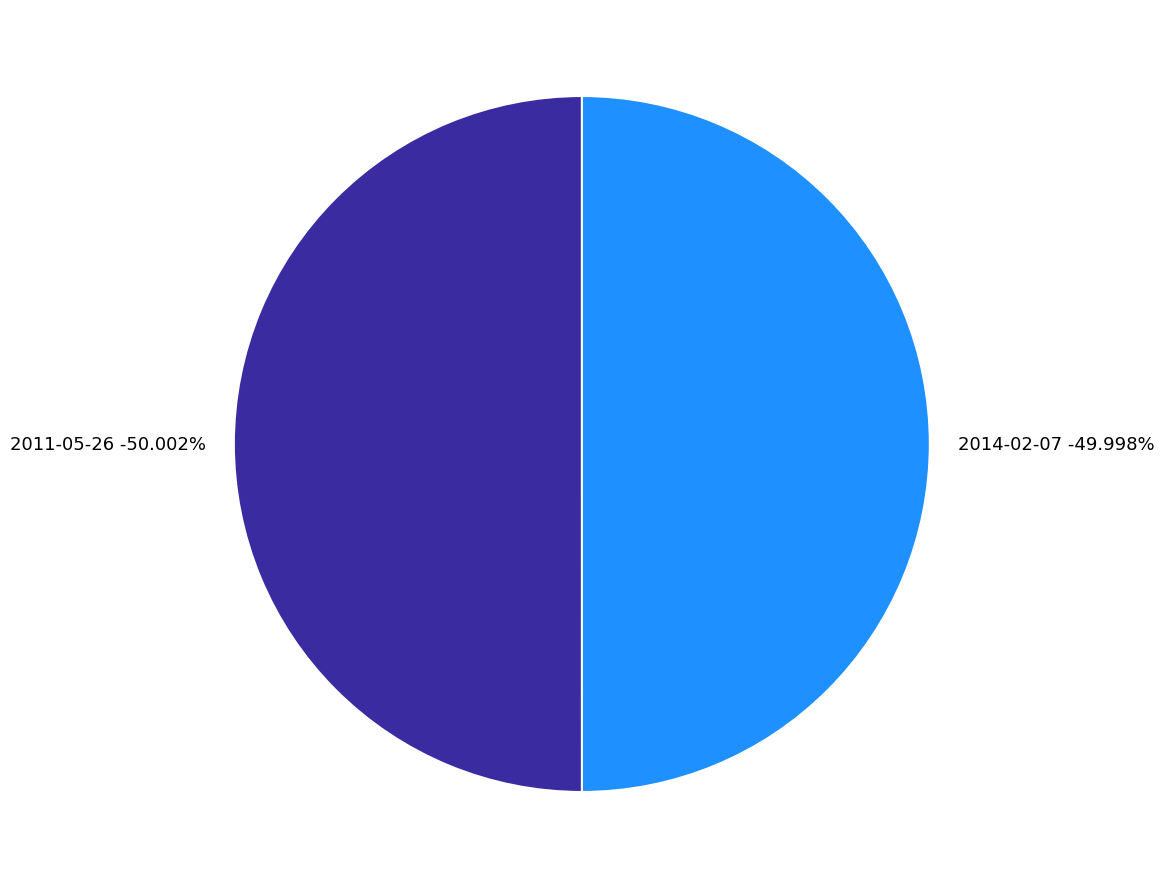

The 2011-05-26 slice represents 44% of the pie. True or false?

False